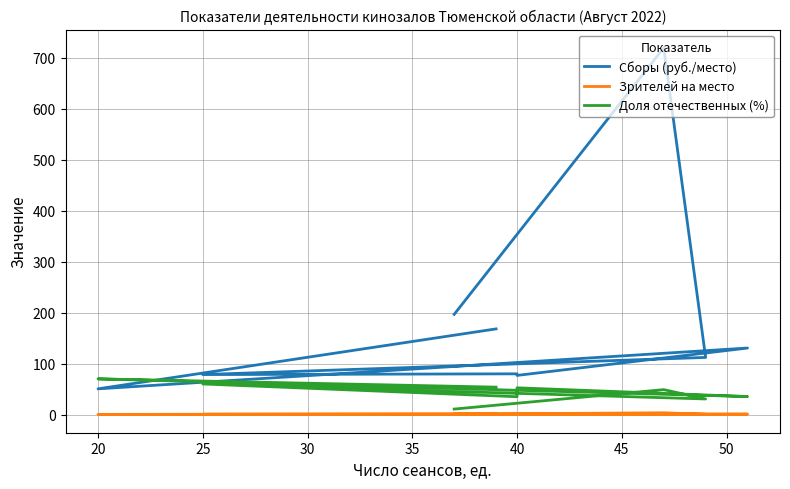

Rank the series by their maximum value, from highest to lowest.

Сборы (руб./место), Доля отечественных (%), Зрителей на место